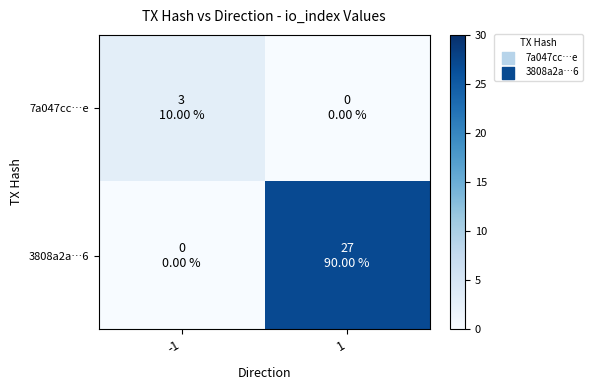

Reading left to right, transcribe all the data shown in this chart.

7a047cc…e: -1=3	1=0
3808a2a…6: -1=0	1=27